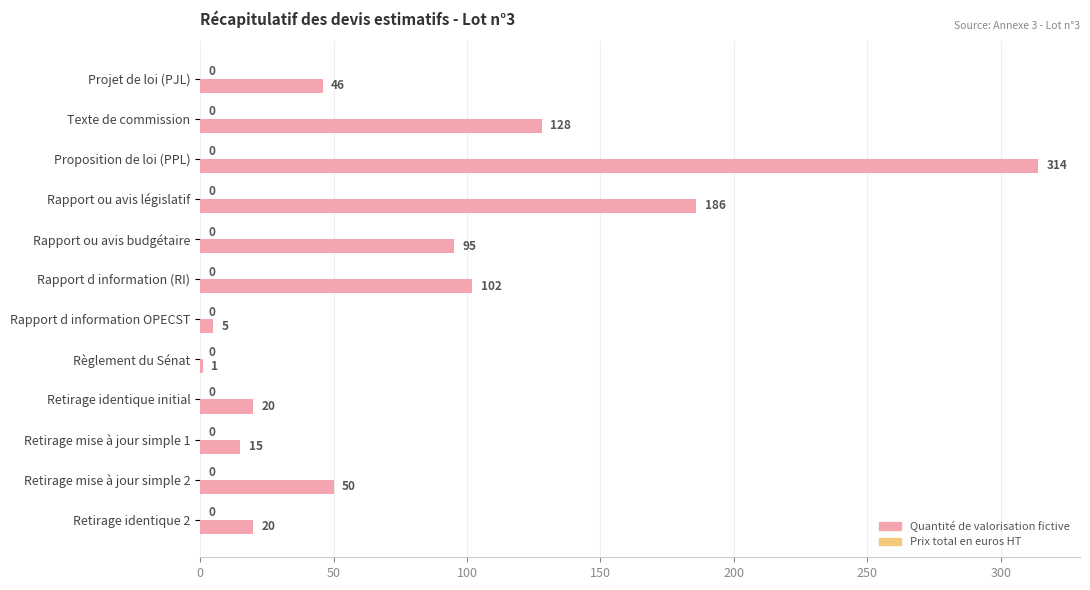

What is the greatest value displayed?

314